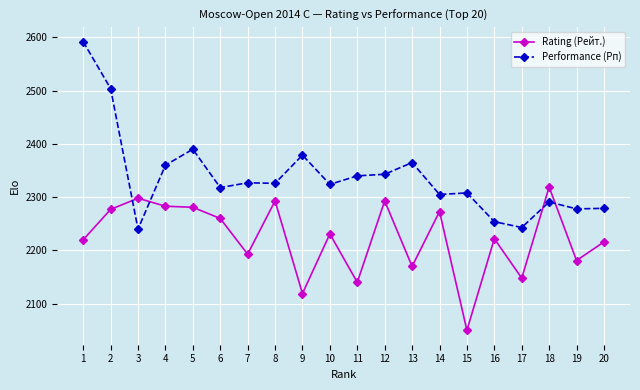

Which series has the largest range (max minus min)?

Performance (Рп)